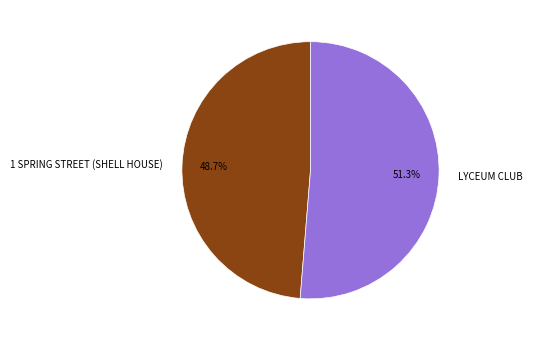

Which has a higher value, 1 SPRING STREET (SHELL HOUSE) or LYCEUM CLUB?

LYCEUM CLUB